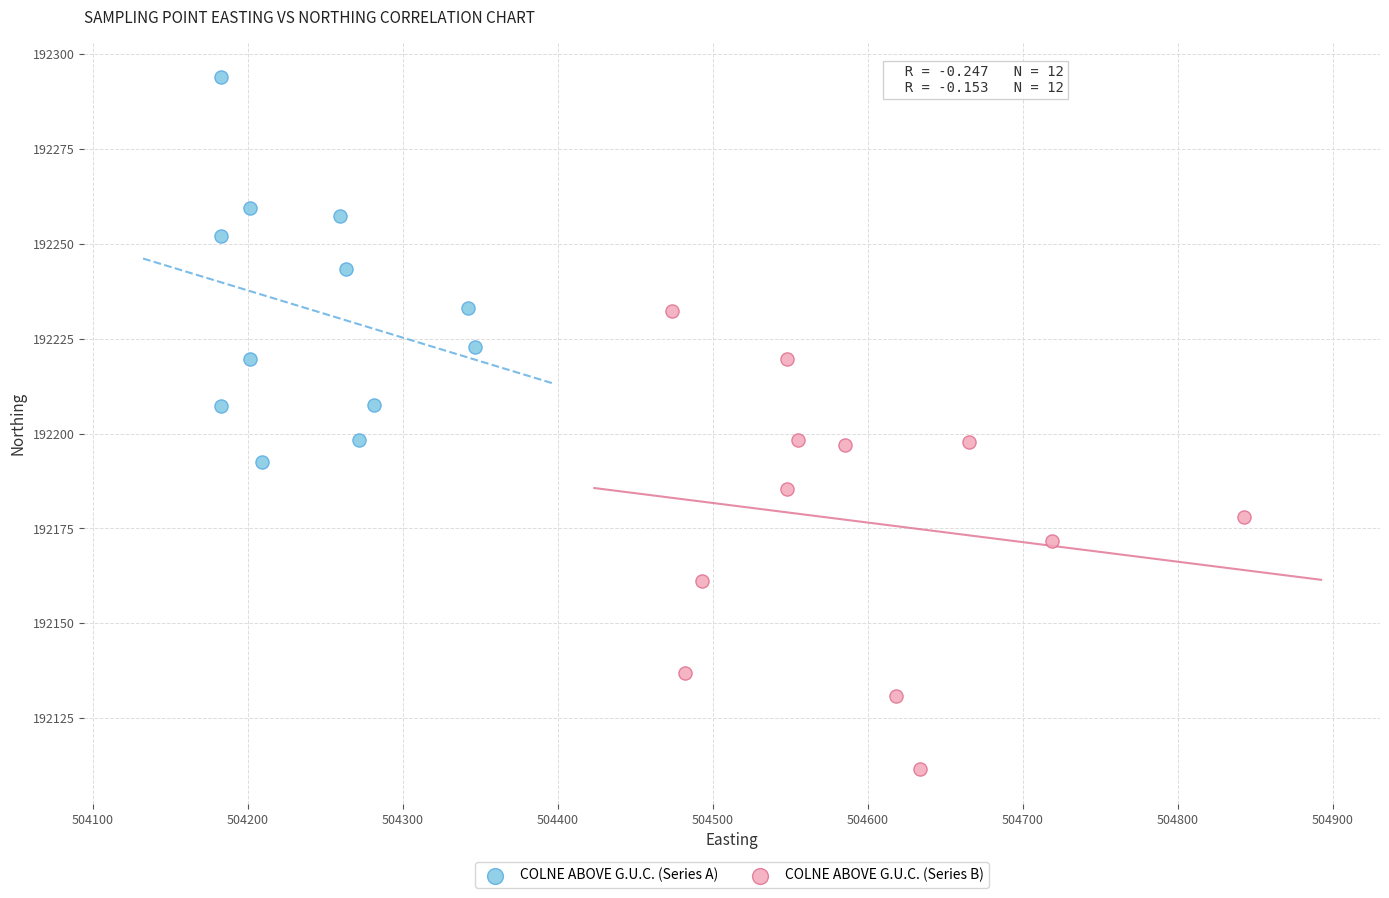

Which series has the widest spread of Y values?

COLNE ABOVE G.U.C. (Series B)